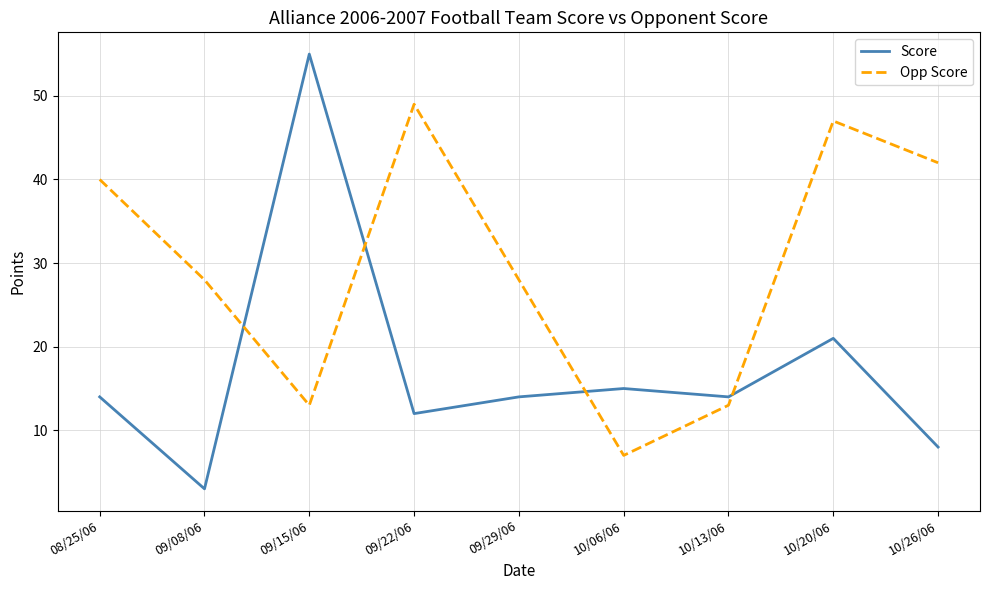

What is the maximum value shown in the chart?

55